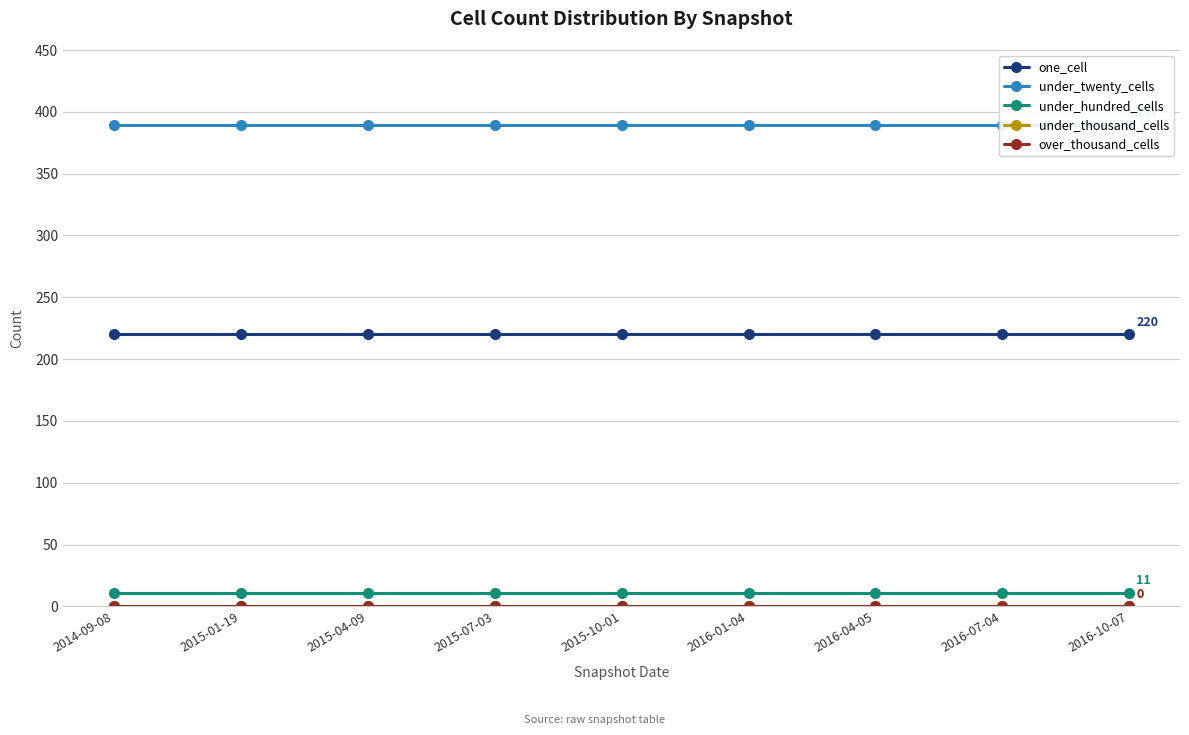

The value of under_hundred_cells at 2015-01-19 is 4. True or false?

False